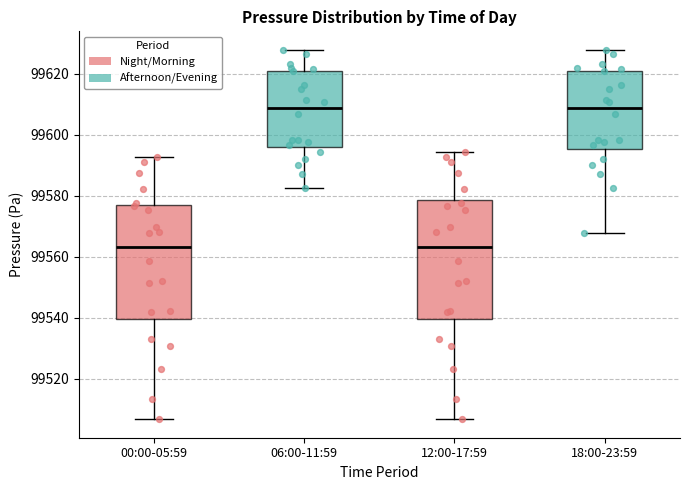

Reading left to right, transcribe this box plot: for each box, give where its median line is, the range the box spans, and where its two whiskers end, as read against the y-axis. The values are not printed on the chart, so give them approximately, as read against the axis.

00:00-05:59: median 99564, box 99540 to 99576, whiskers 99506 to 99592
06:00-11:59: median 99608, box 99596 to 99622, whiskers 99582 to 99628
12:00-17:59: median 99564, box 99540 to 99578, whiskers 99506 to 99594
18:00-23:59: median 99608, box 99596 to 99622, whiskers 99568 to 99628